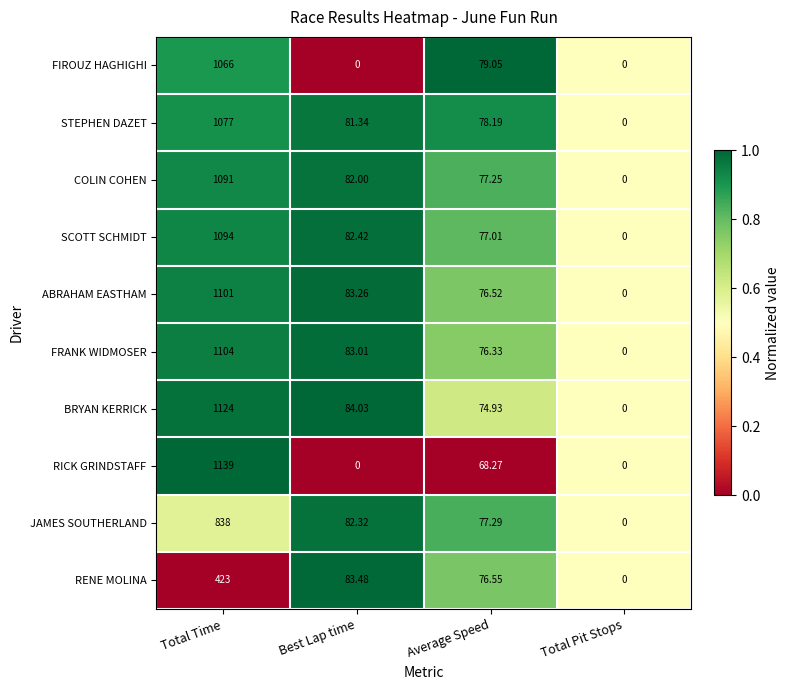

Between Total Time and Total Pit Stops, which series saw the biggest shift?

RICK GRINDSTAFF